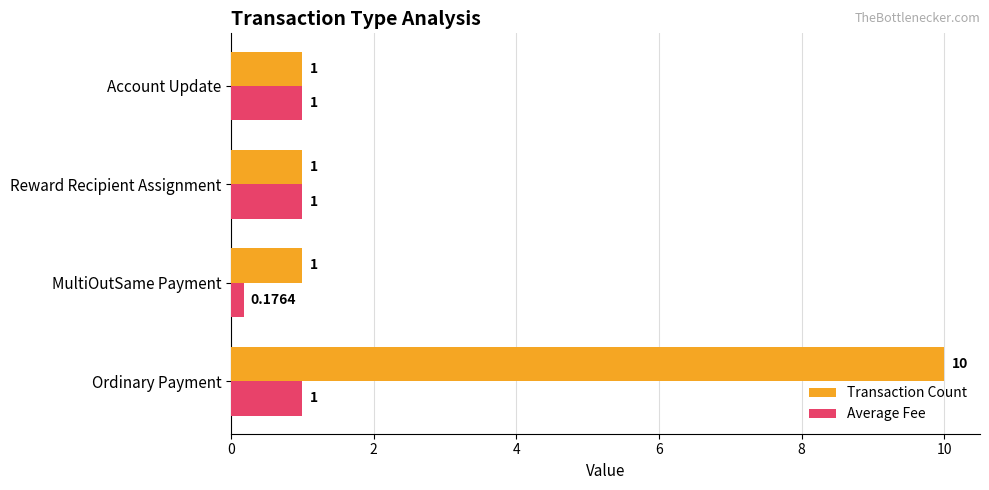

Which series has the widest spread of values?

Transaction Count